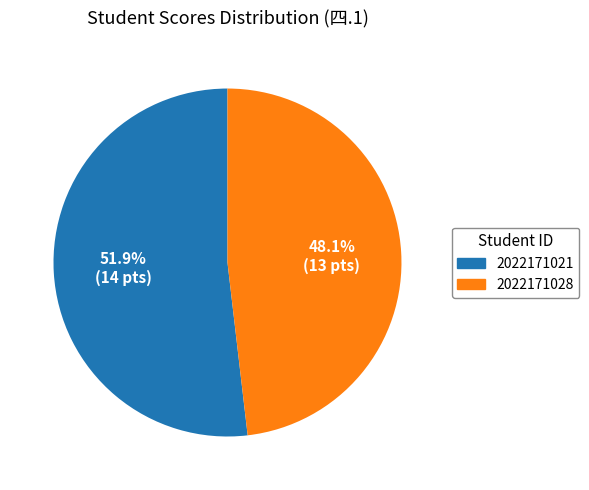

What is the total percentage of 2022171021 and 2022171028?

100.0%